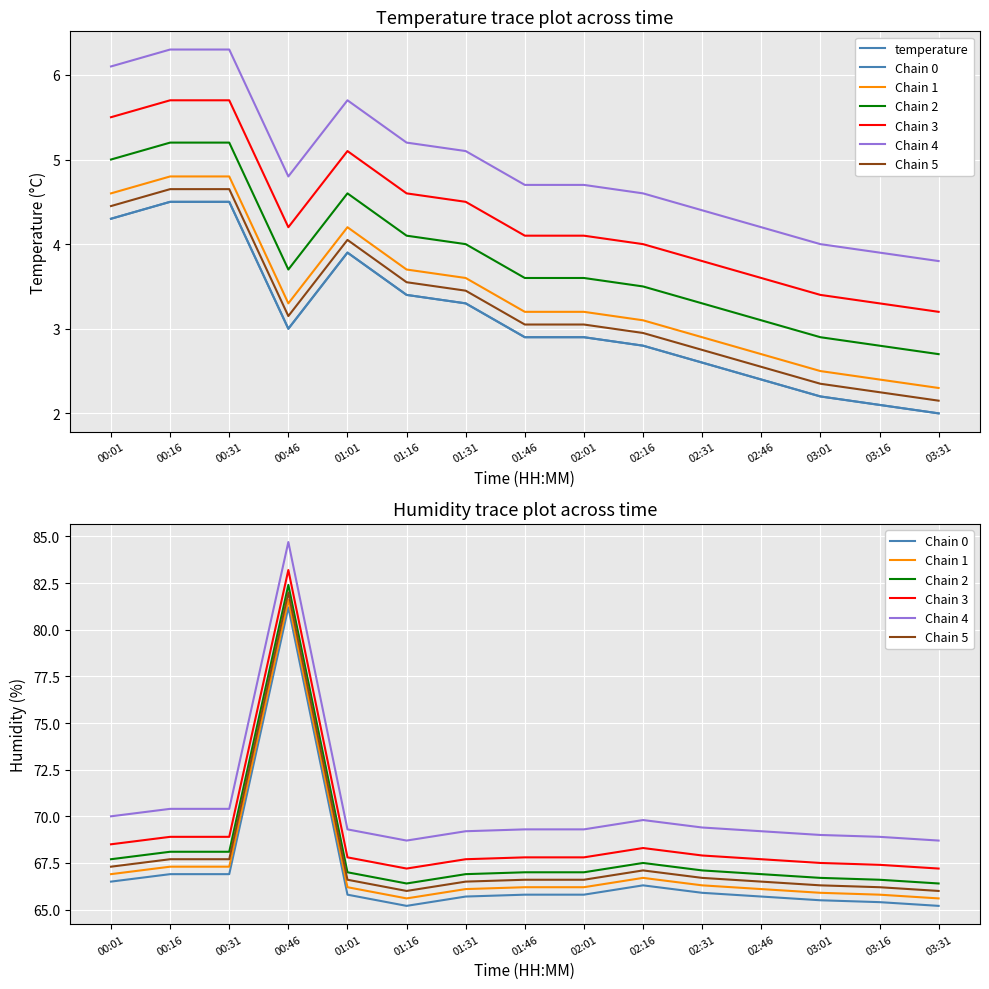

At which label is temperature closest to 3?

02:16